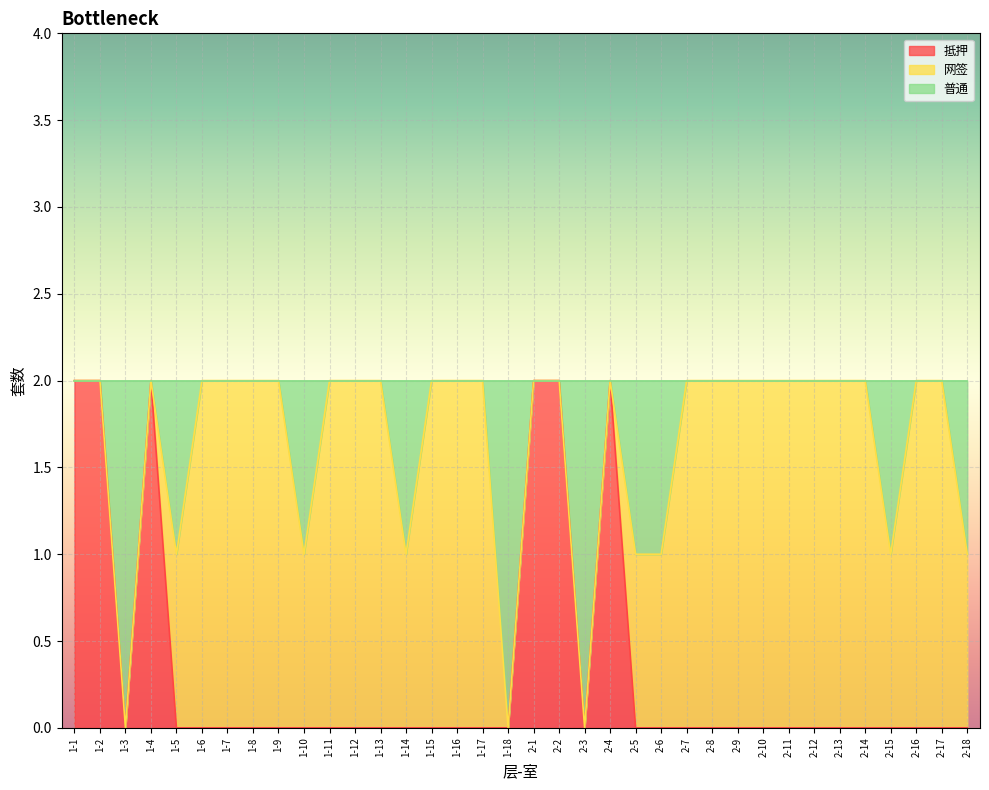

The value of 抵押 at 1-2 is 2. True or false?

True